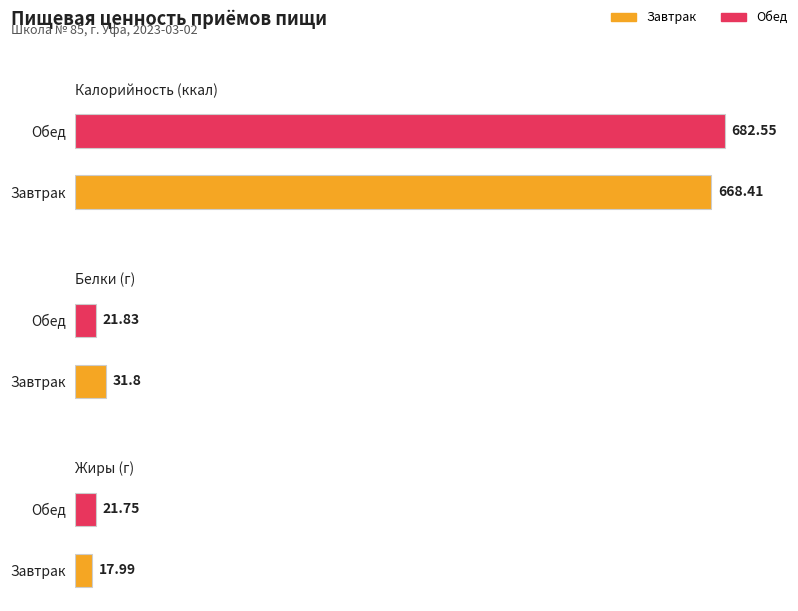

Where is Жиры nearest to the value 19?

Завтрак